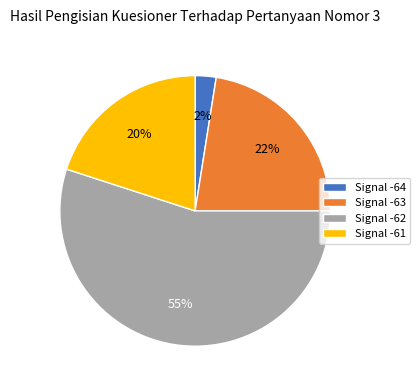

True or false: Signal -62 accounts for 55% of the total.

True